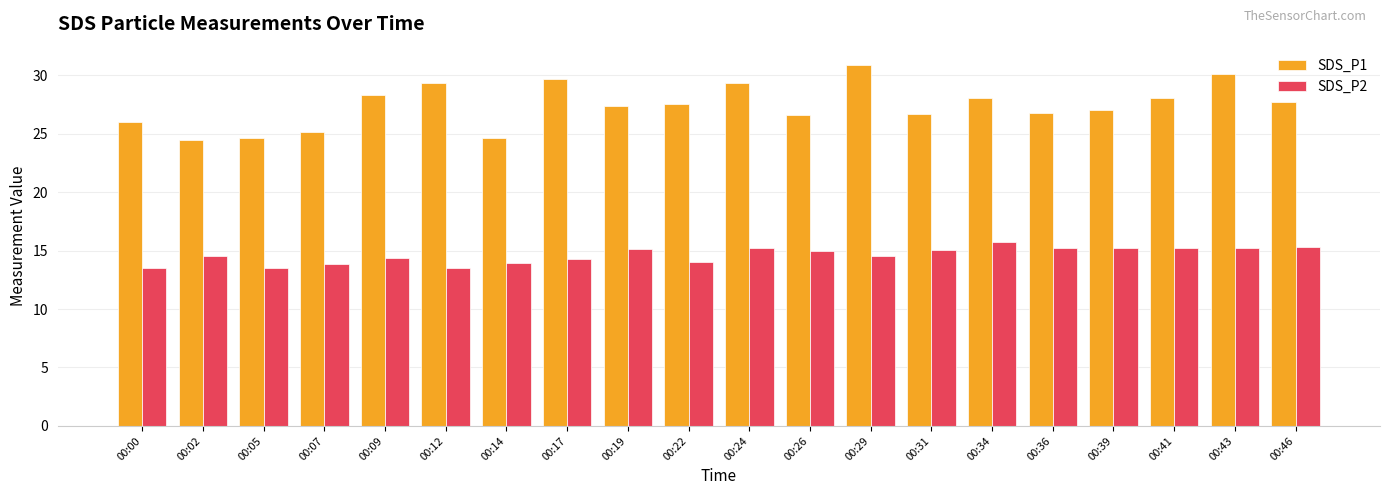

Which series has the largest range (max minus min)?

SDS_P1